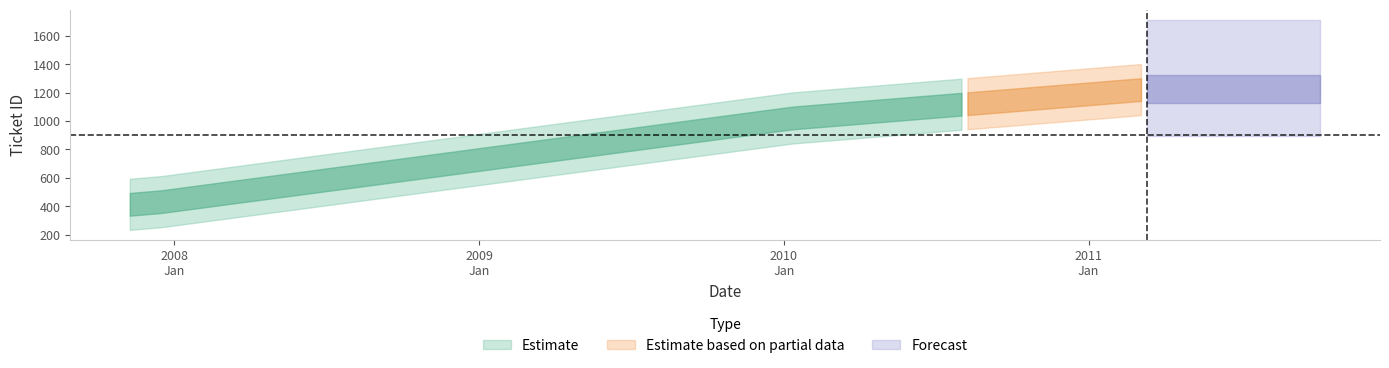

Rank the categories by value from highest to lowest.

2011-10-06, 2011-05-11, 2010-01-11, 2007-12-17, 2007-11-09